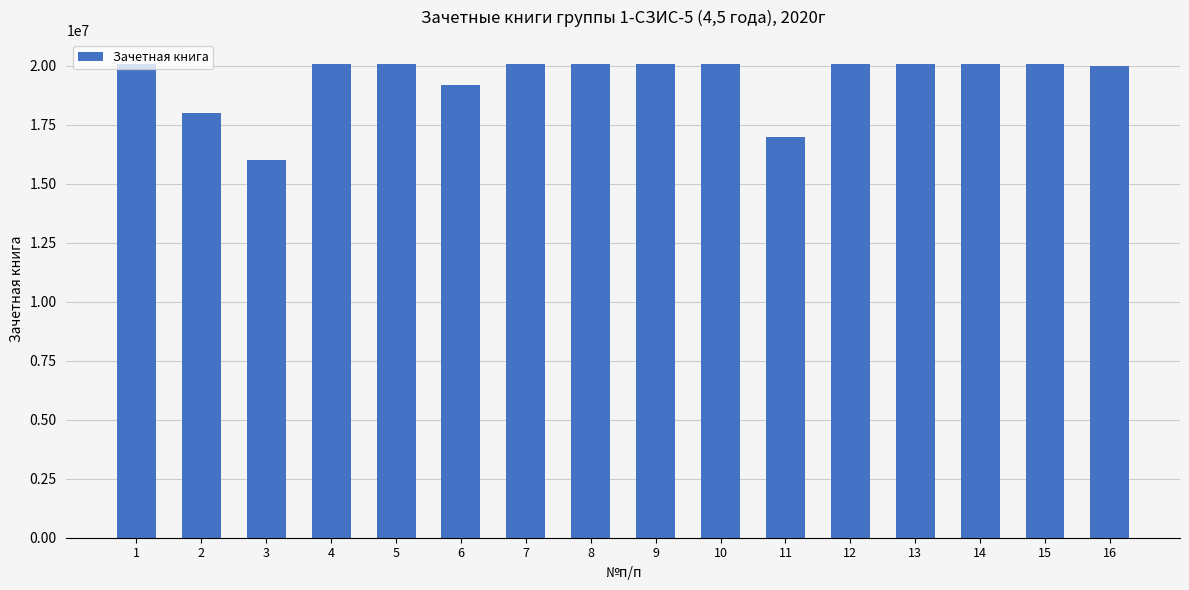

Where is the data nearest to the value 18050815?

2